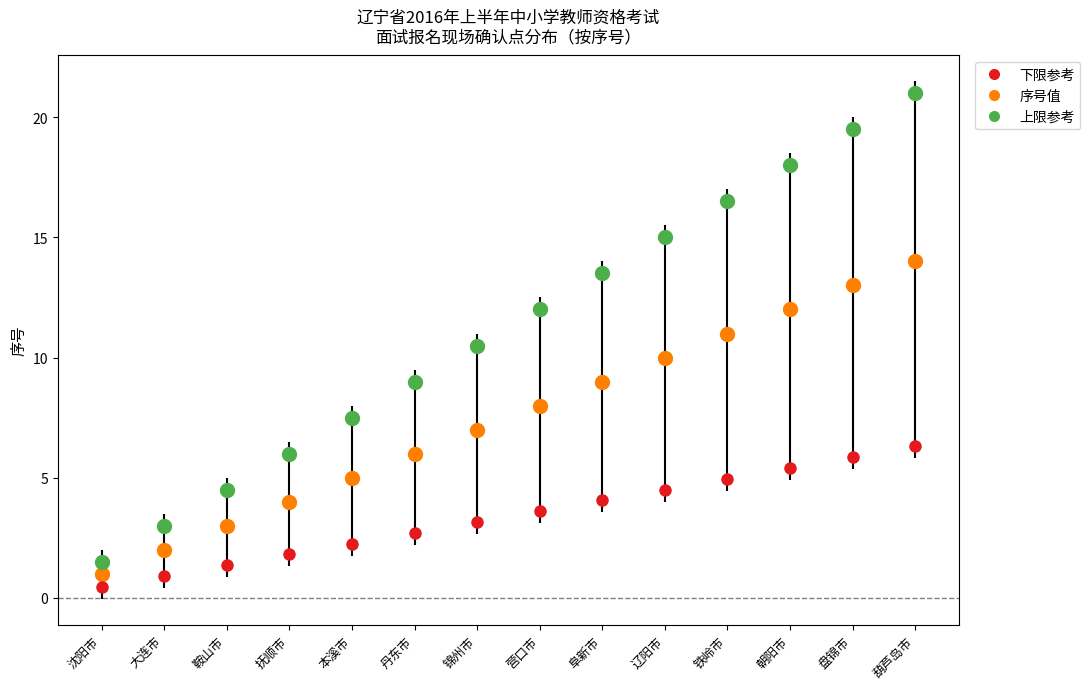

Reading left to right, extract all data points from this chart.

1	2	3	4	5	6	7	8	9	10	11	12	13	14